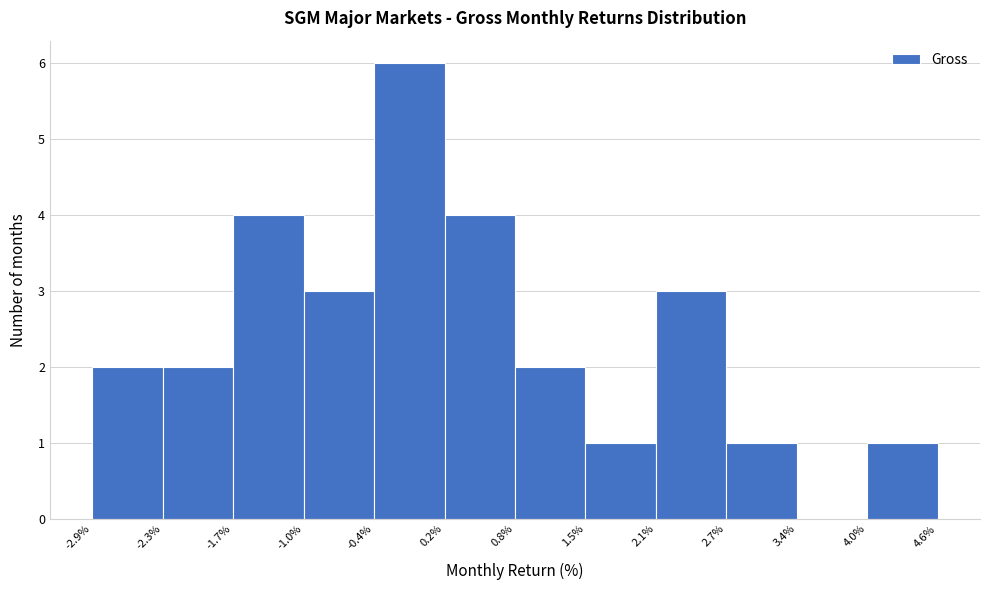

Over which range of the x-axis is the bar tallest?

-0.4% to 0.2%